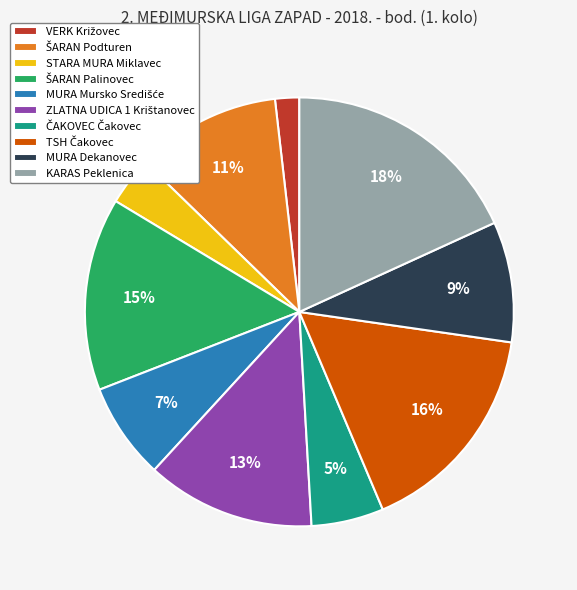

Which has a higher value, MURA Dekanovec or KARAS Peklenica?

KARAS Peklenica